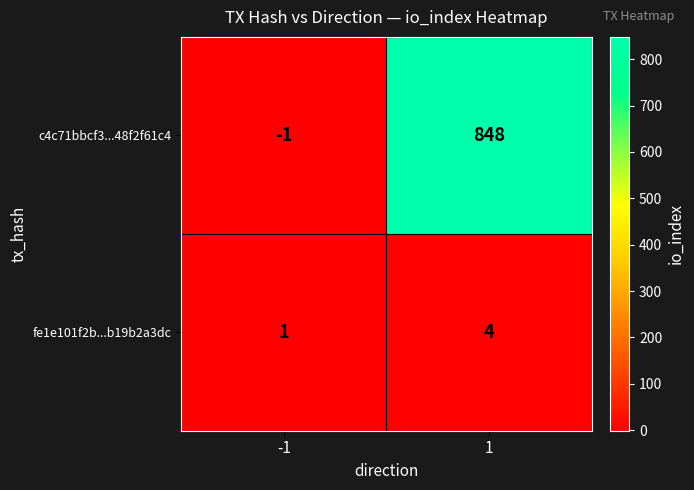

Reading right to left, extract all data points from this chart.

c4c71bbcf3...48f2f61c4: 848	-1
fe1e101f2b...b19b2a3dc: 4	1